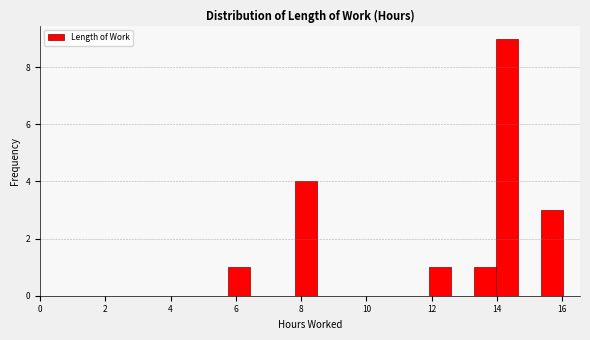

Around what value on the x-axis is the tallest bar? Give the approximate position of its centre, as read against the axis.

14.4